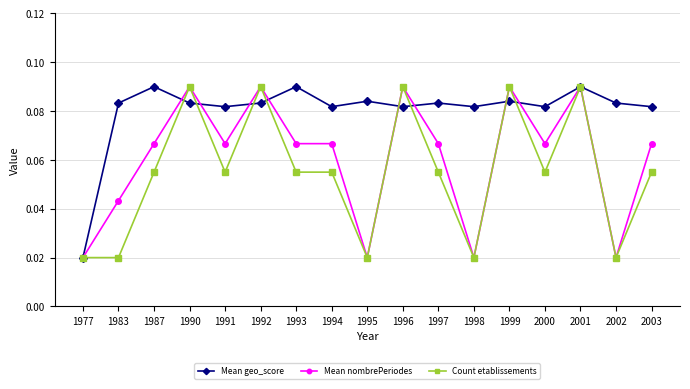

List the series in order of their overall mean, lowest first.

Count etablissements, Mean nombrePeriodes, Mean geo_score